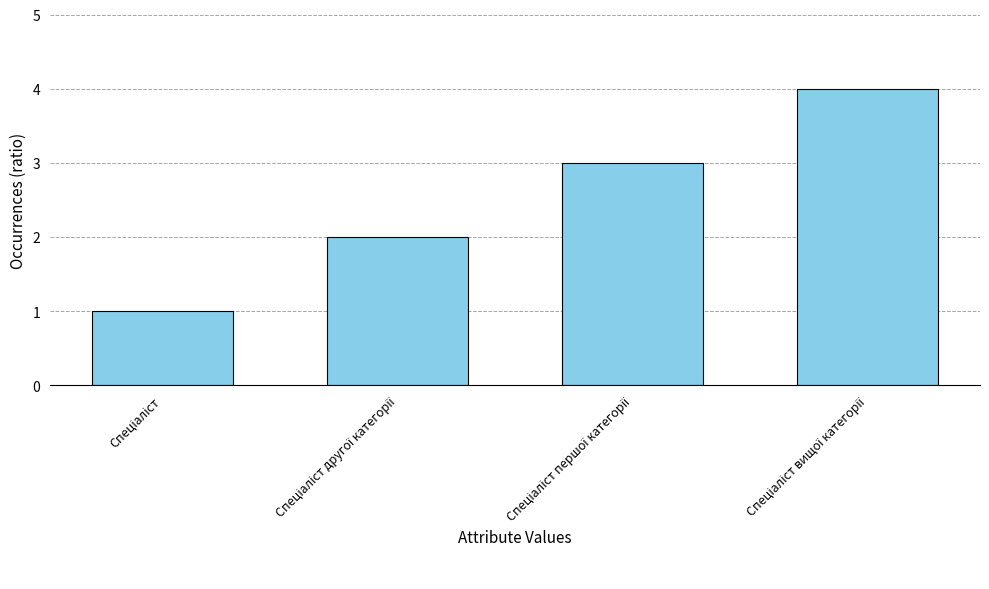

What is the sum of all values?

10